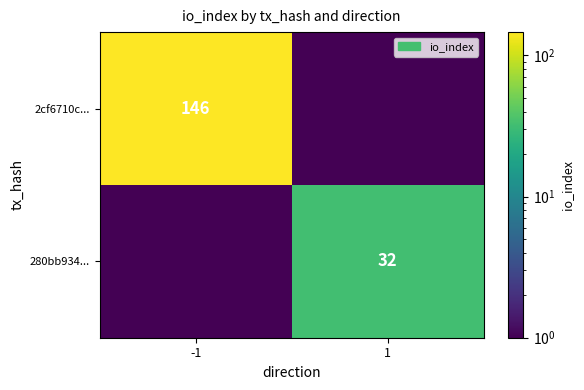

The value of 280bb934... at 1 is 8.2. True or false?

False